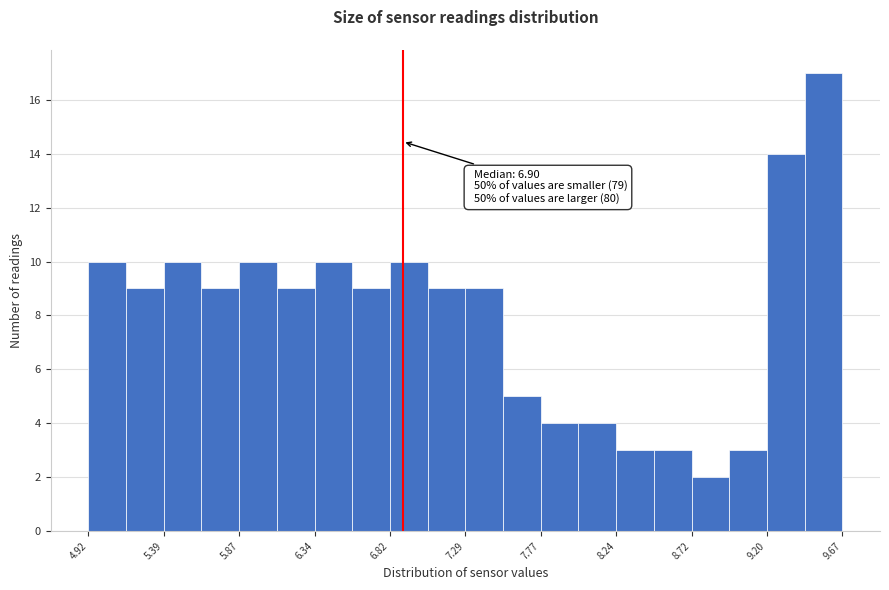

Which range on the x-axis has the tallest bar?

9.45 to 9.65